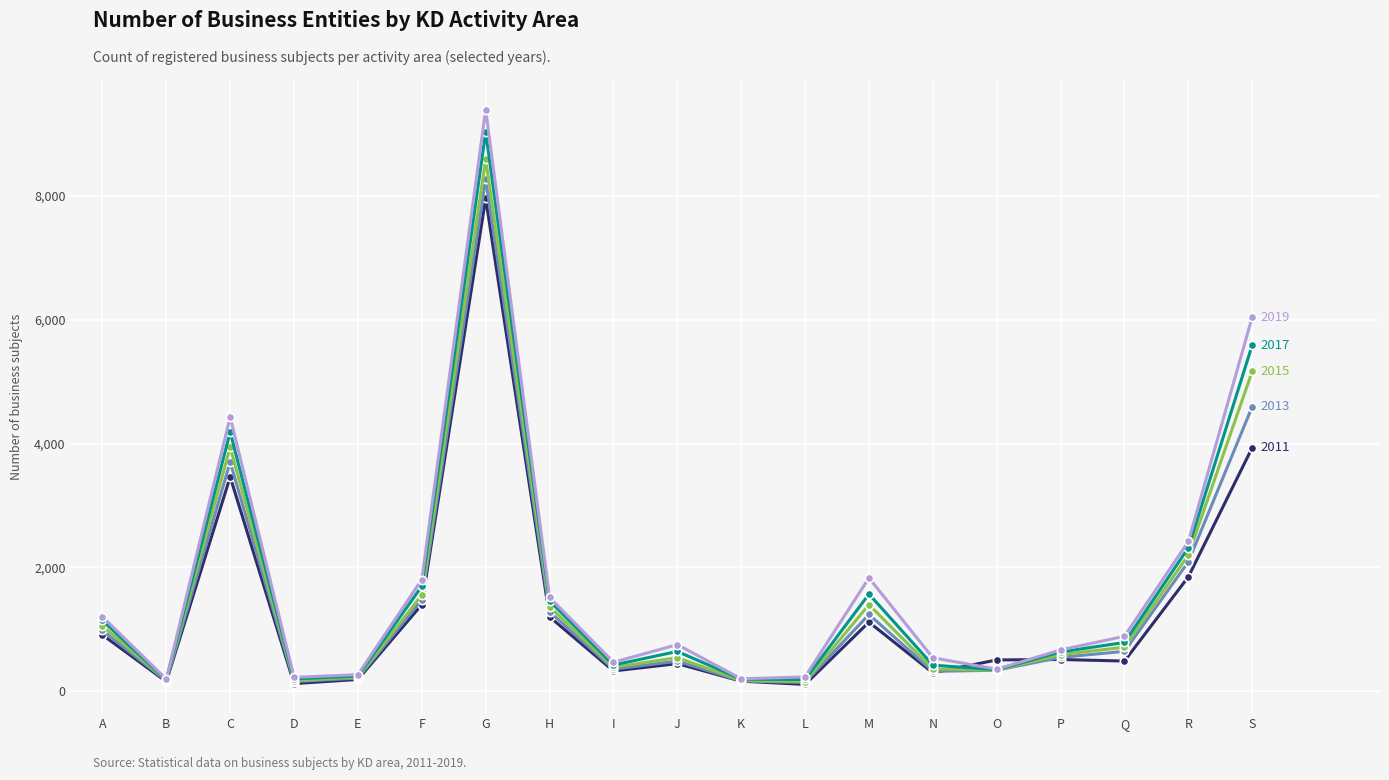

What is the spread (max minus min) of values at F?

404